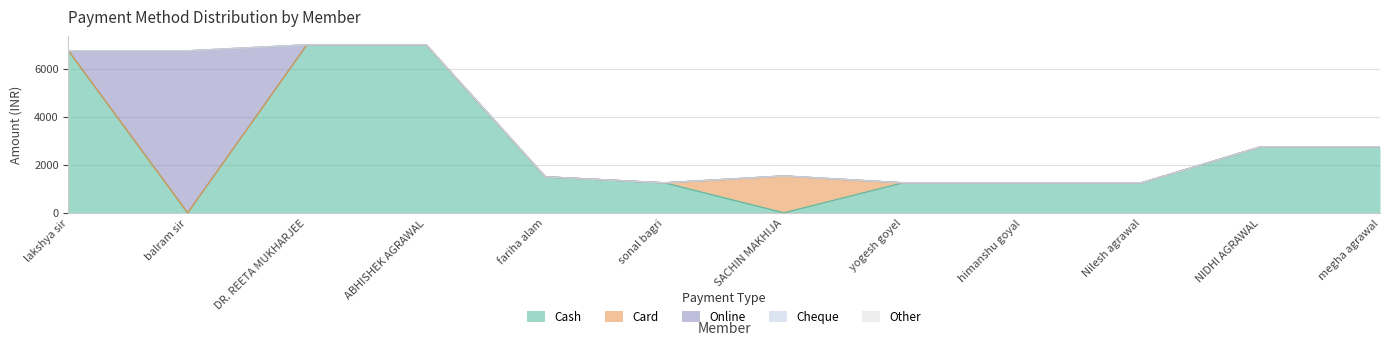

Does the chart display data point markers on the line(s)?

No